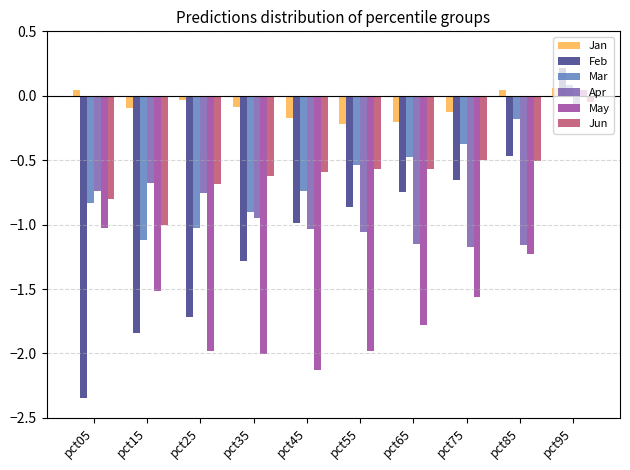

Which category has the highest value across all series?

pct95